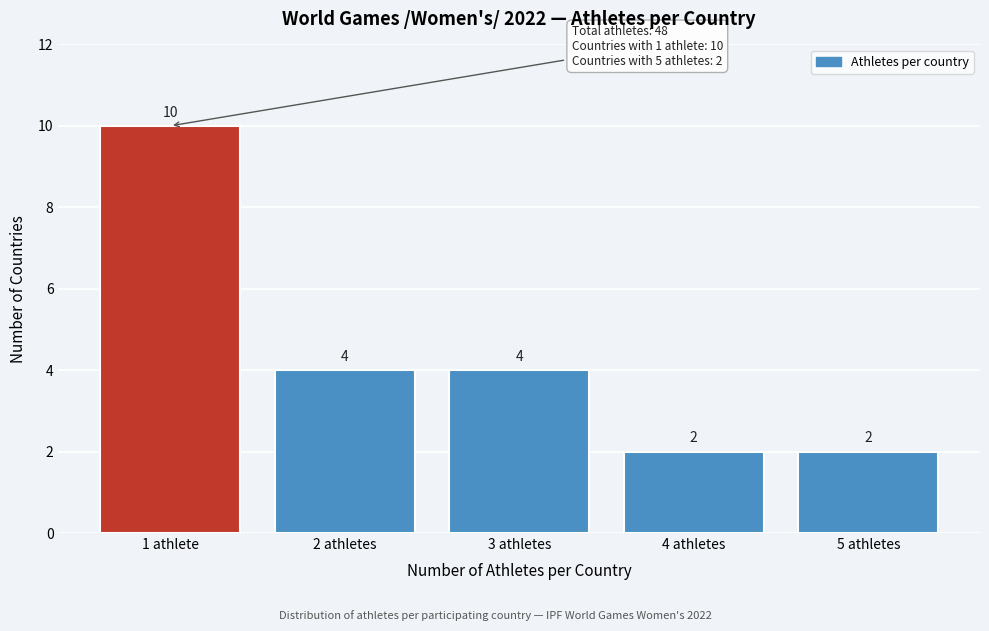

Reading right to left, extract all data points from this chart.

5 athletes=2	4 athletes=2	3 athletes=4	2 athletes=4	1 athlete=10